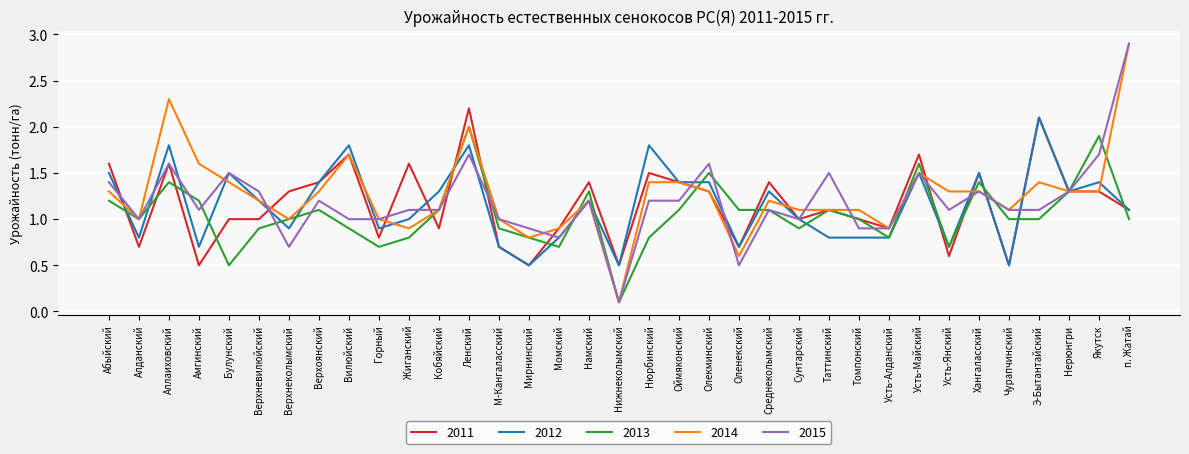

What position from the right is Булунский?

31